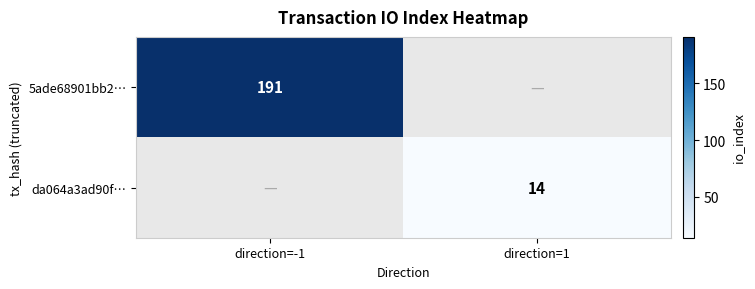

The da064a3ad90f… series shows 14 at direction=1. True or false?

True